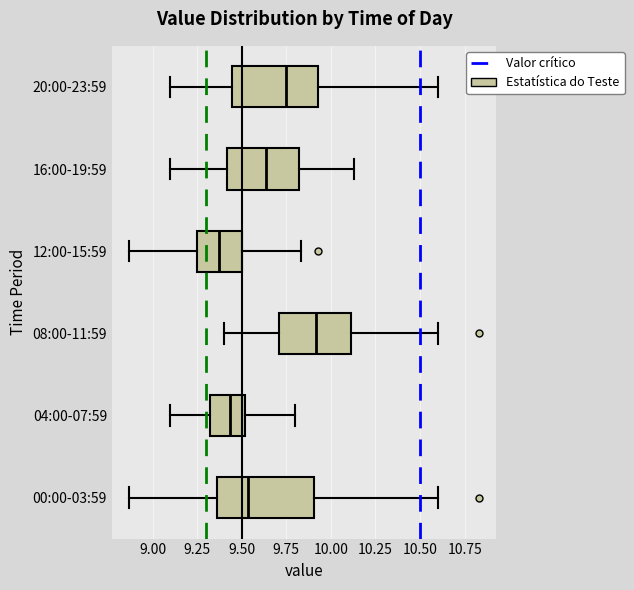

Which box is the widest, from its left edge to its right edge?

00:00-03:59